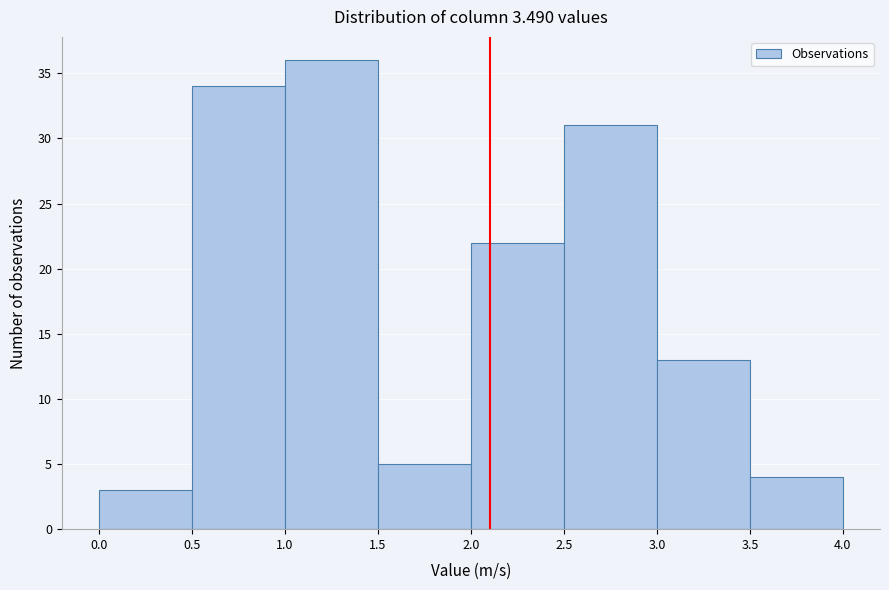

Which range on the x-axis has the tallest bar?

1.0 to 1.5